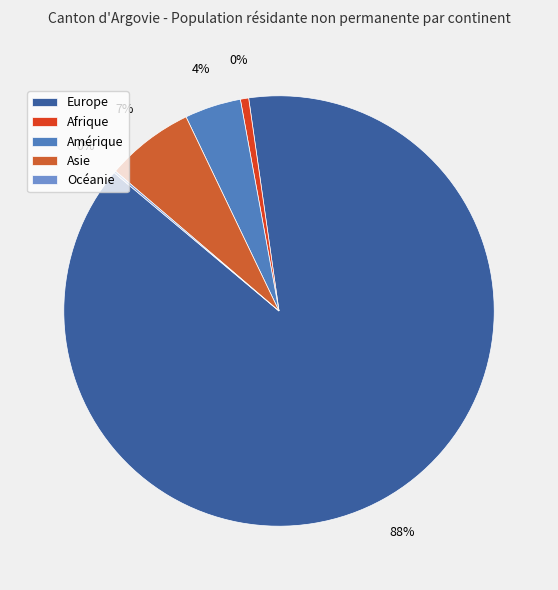

To the nearest percent, what is the combined percentage of Océanie and Amérique?

4%